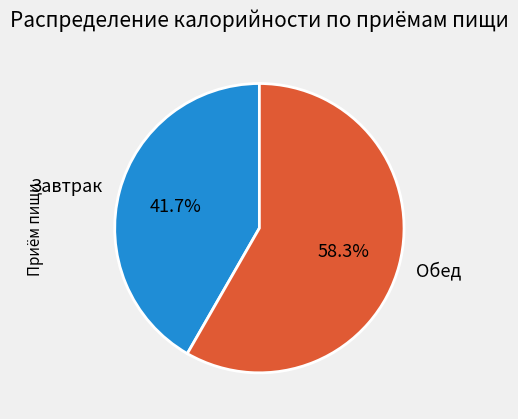

Which category has the smallest portion of the pie?

Завтрак